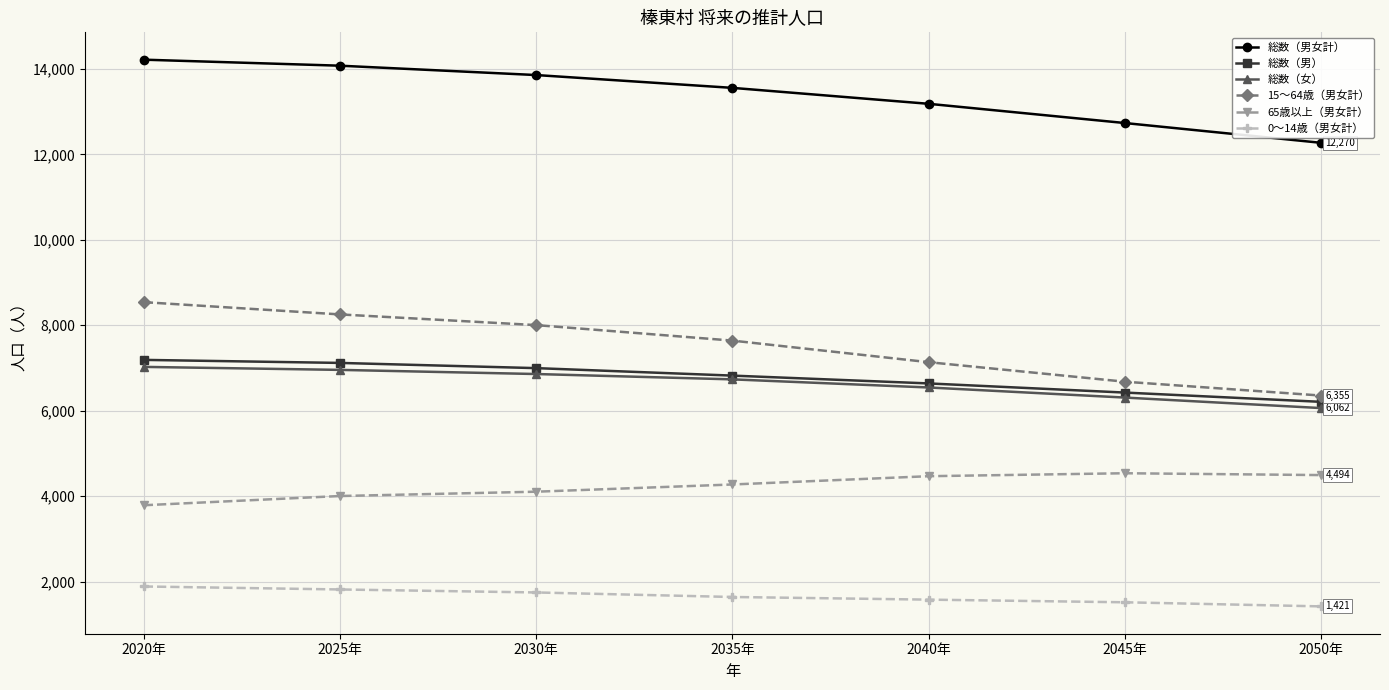

True or false: 総数（女） and 15～64歳（男女計） intersect in this chart.

False